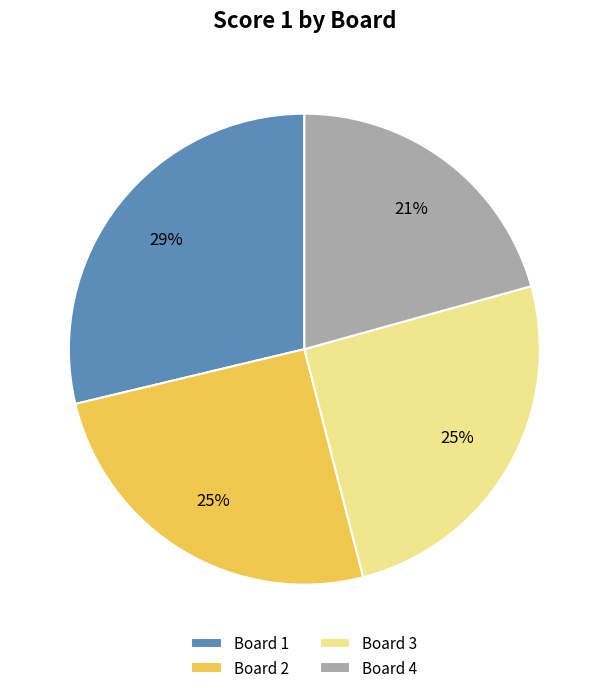

Does Board 3 account for over 50% of the chart?

No